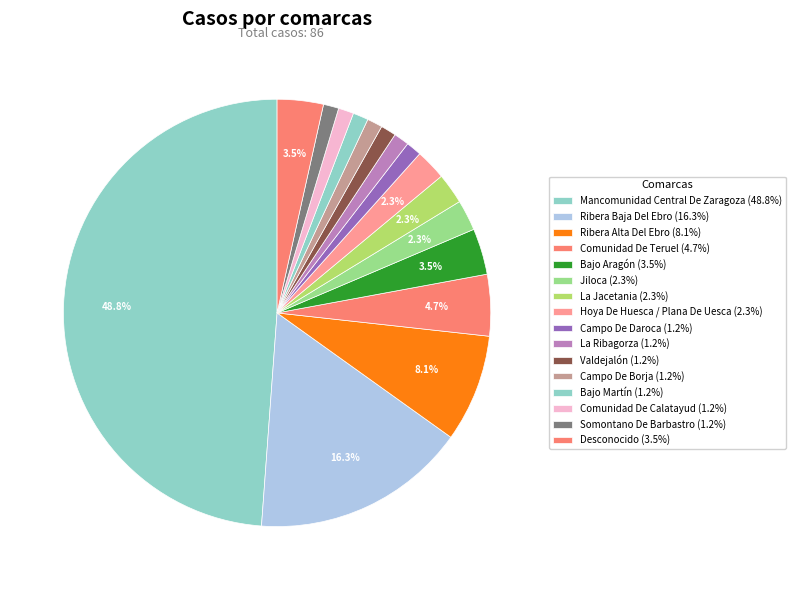

How many segments does this pie chart have?

16